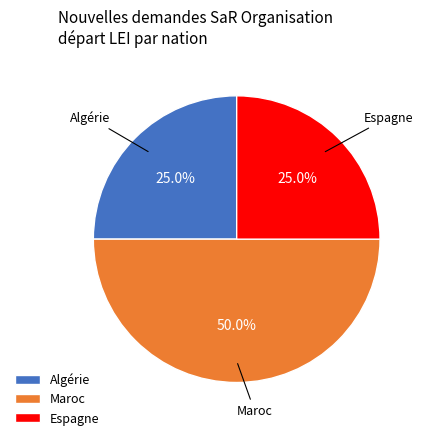

How many slices are in this pie chart?

3